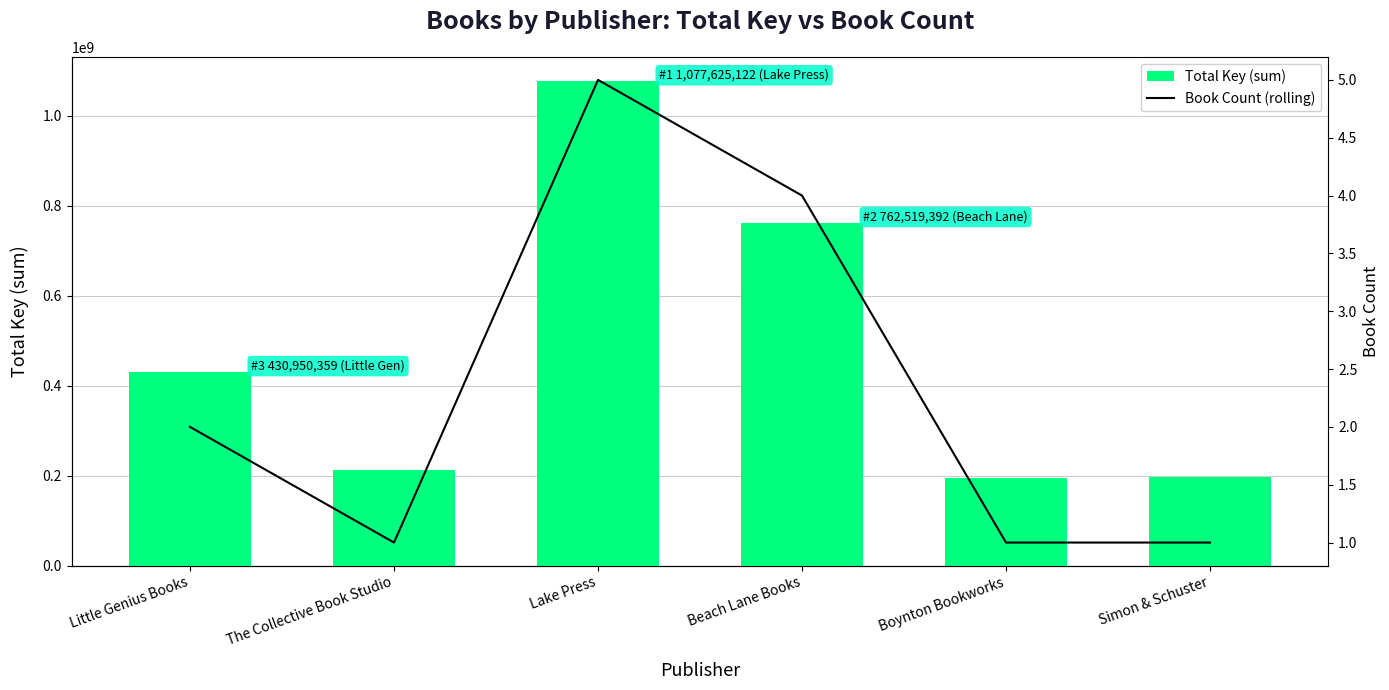

What is the difference between the maximum and minimum values in the Book Count (rolling) series?

4